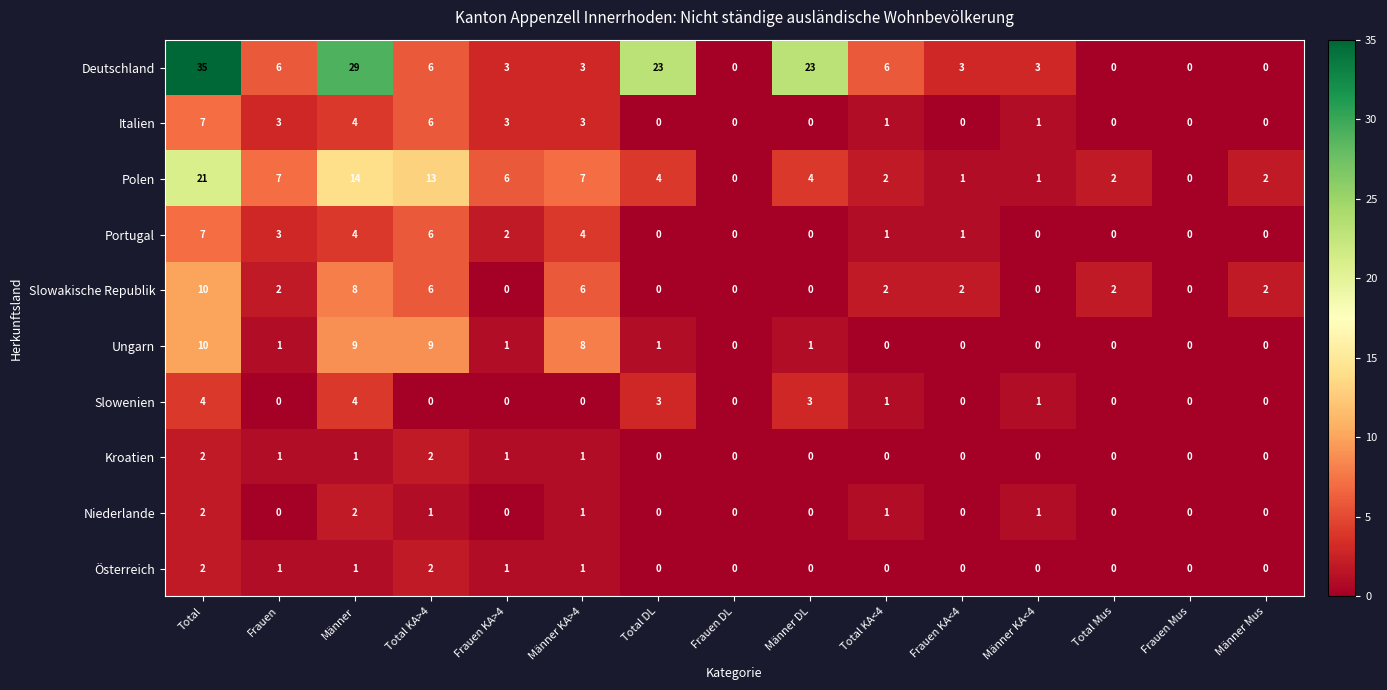

Which series has the largest range (max minus min)?

Deutschland